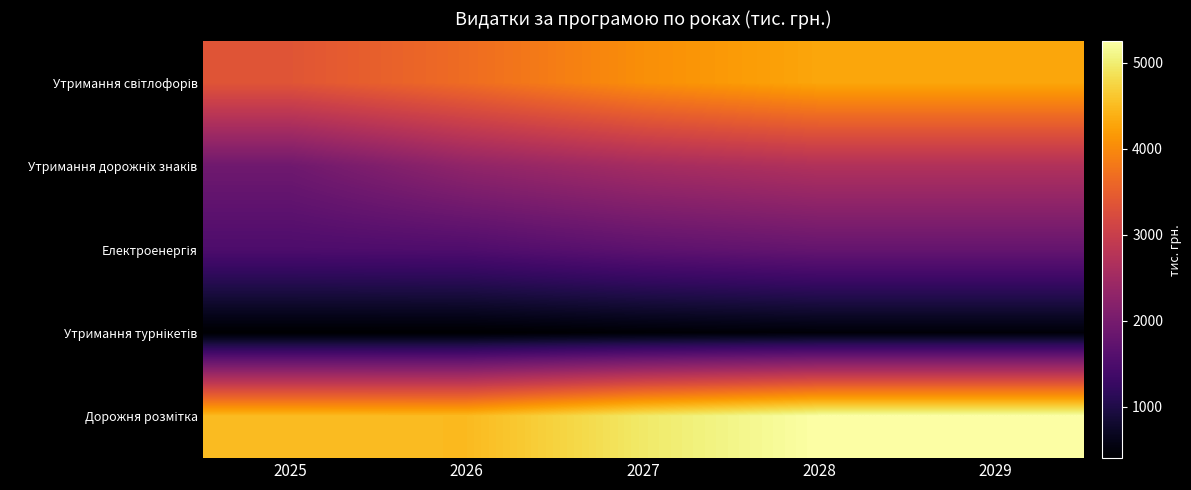

At which category does the chart reach its peak across all series?

2028